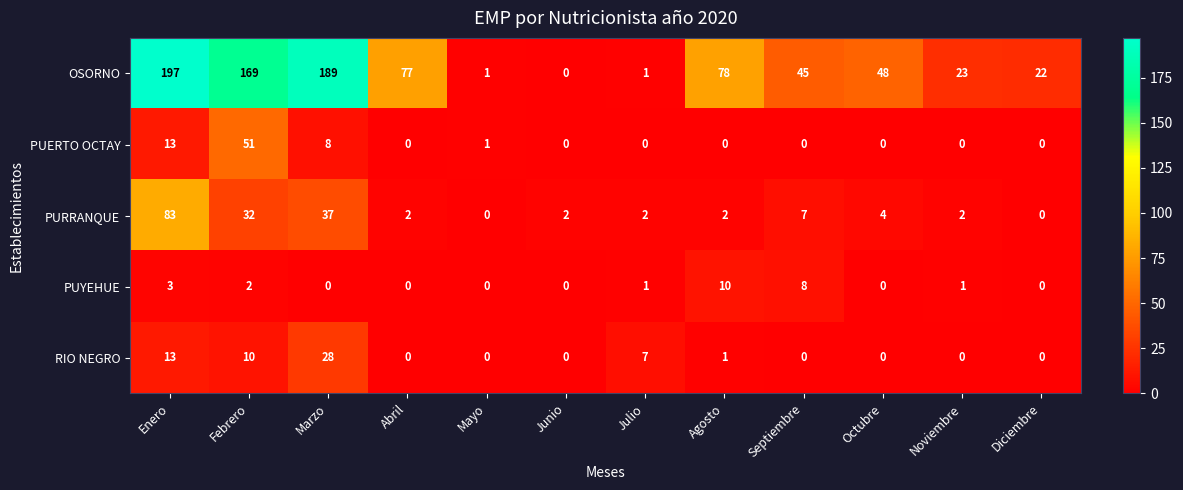

Rank the series by their maximum value, from highest to lowest.

OSORNO, PURRANQUE, PUERTO OCTAY, RIO NEGRO, PUYEHUE